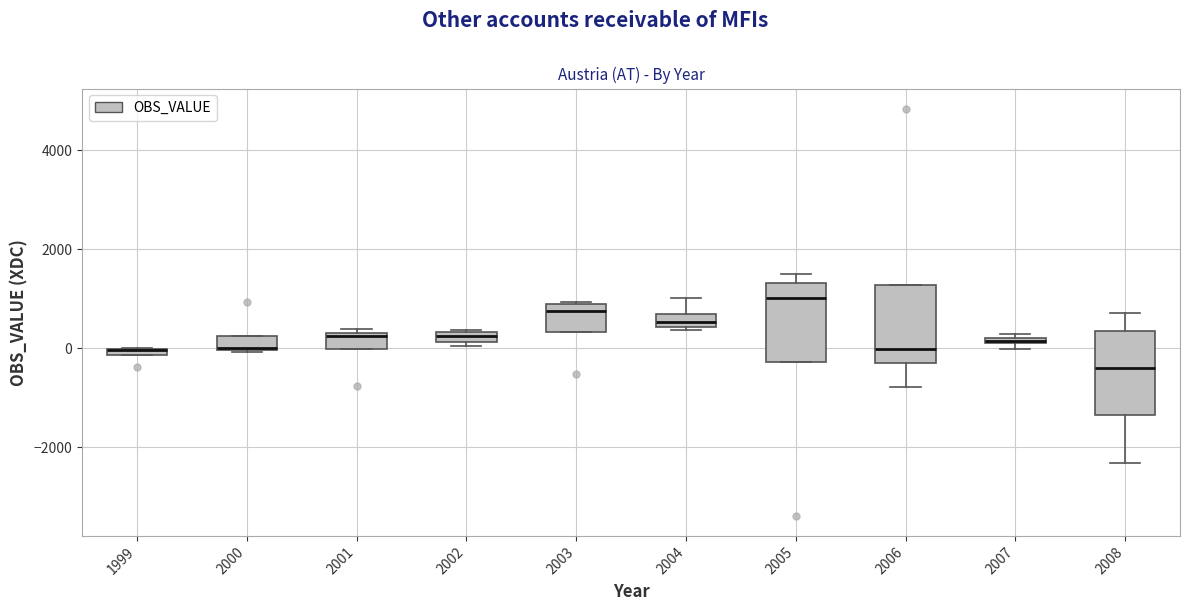

Where is the upper edge of the box at x = 2008 on the y-axis? The values are not printed on the chart, so give them approximately, as read against the axis.

400